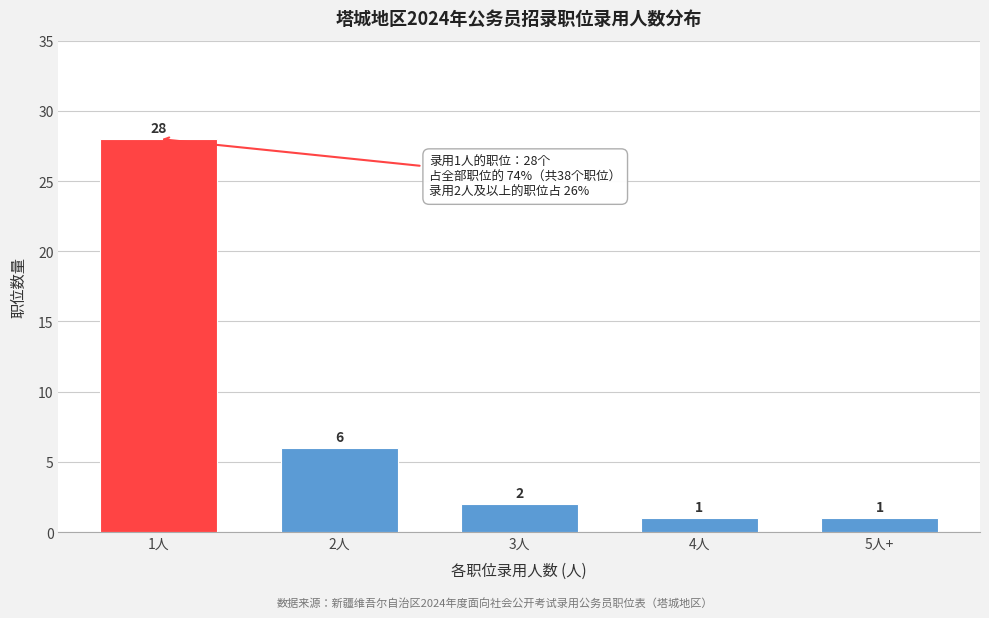

Reading right to left, extract all data points from this chart.

5人+=1	4人=1	3人=2	2人=6	1人=28